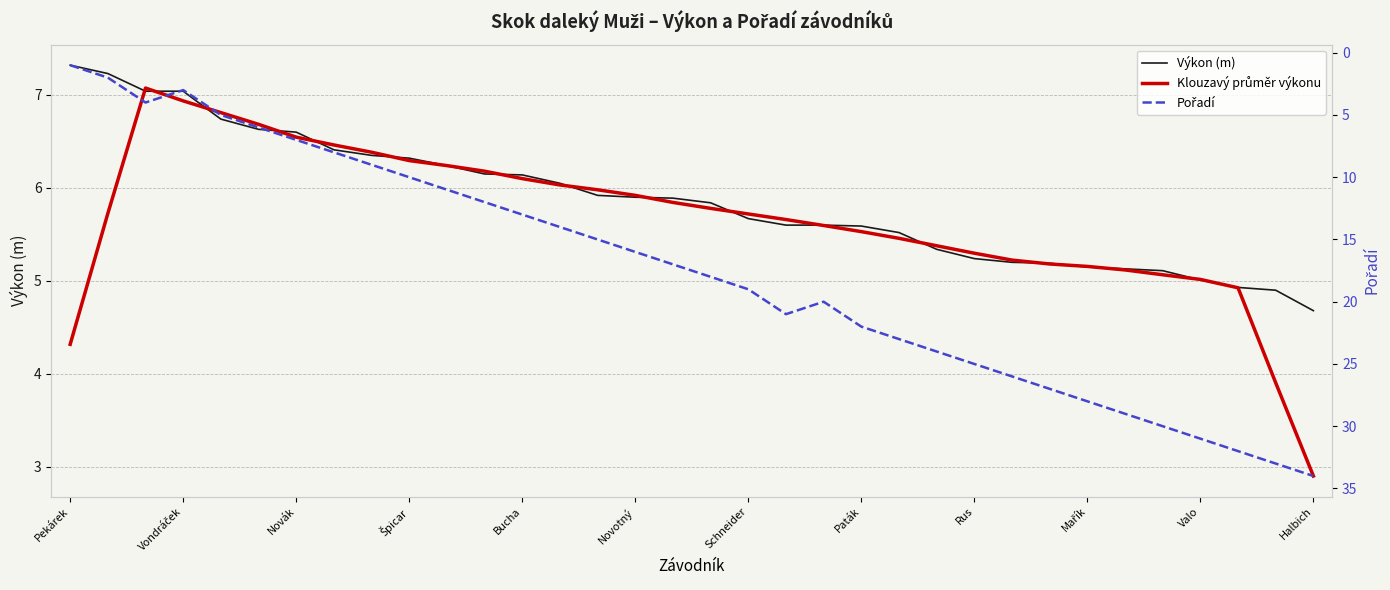

Which series has the widest spread of values?

Pořadí